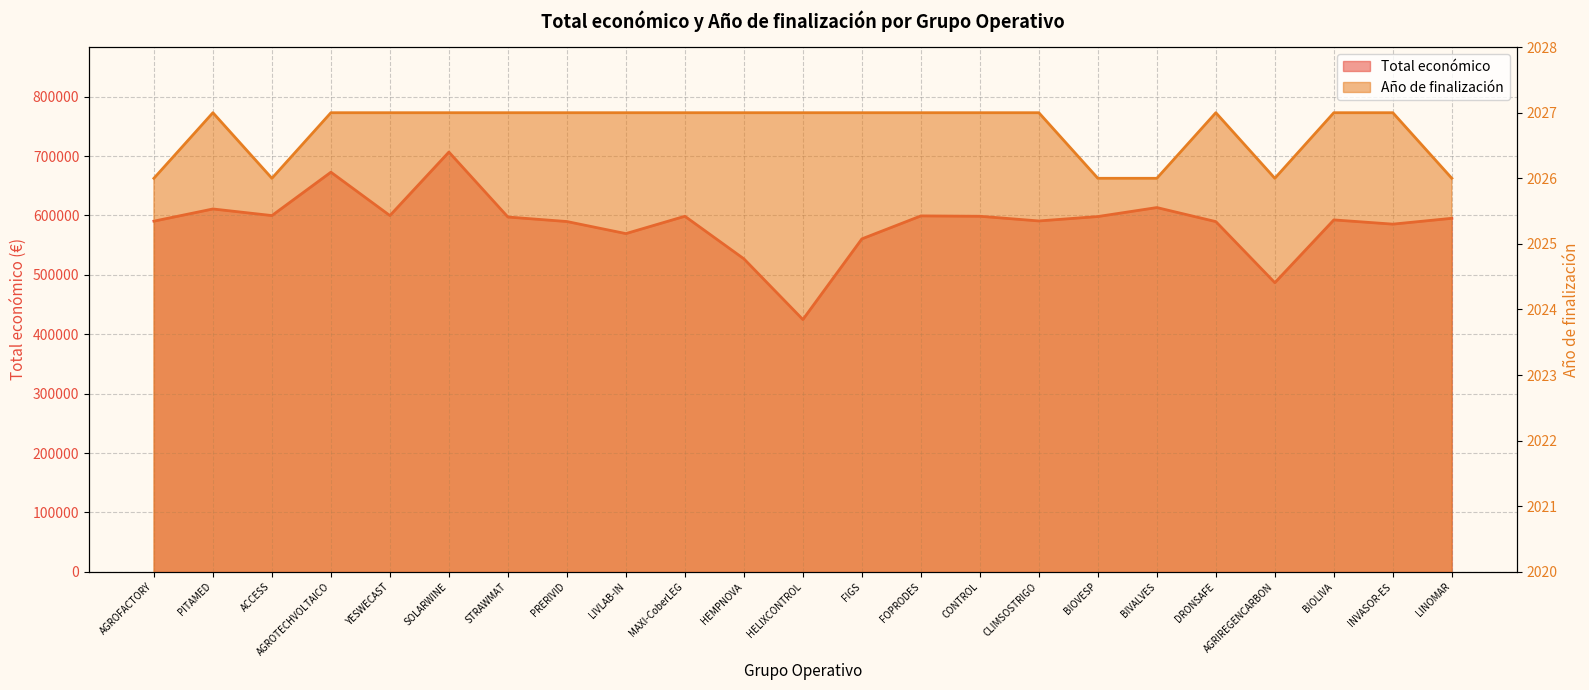

At which label is Total económico closest to 565708?

LIVLAB-IN